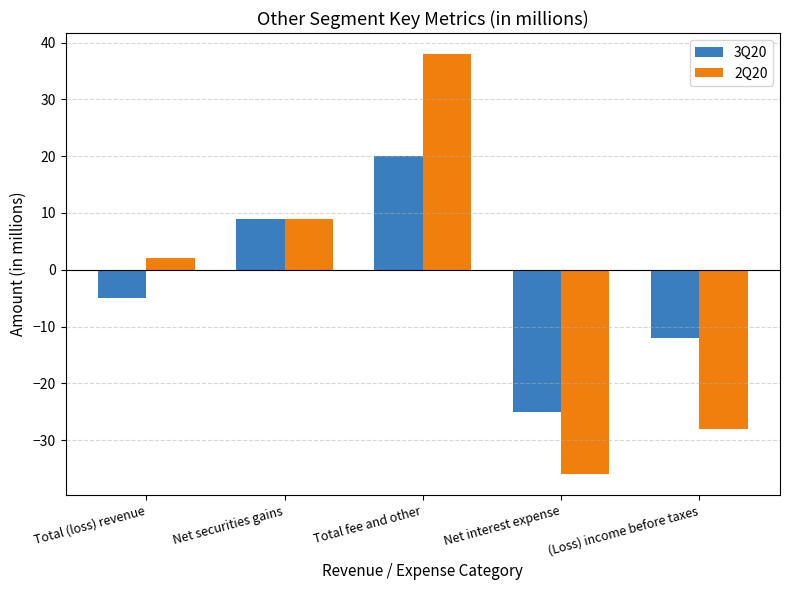

The value of 3Q20 at Net interest expense is -33. True or false?

False